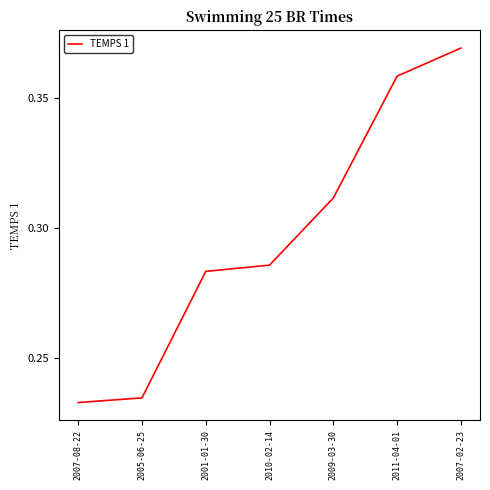

What is the sum of the values at 2010-02-14 and 2001-01-30?

0.6